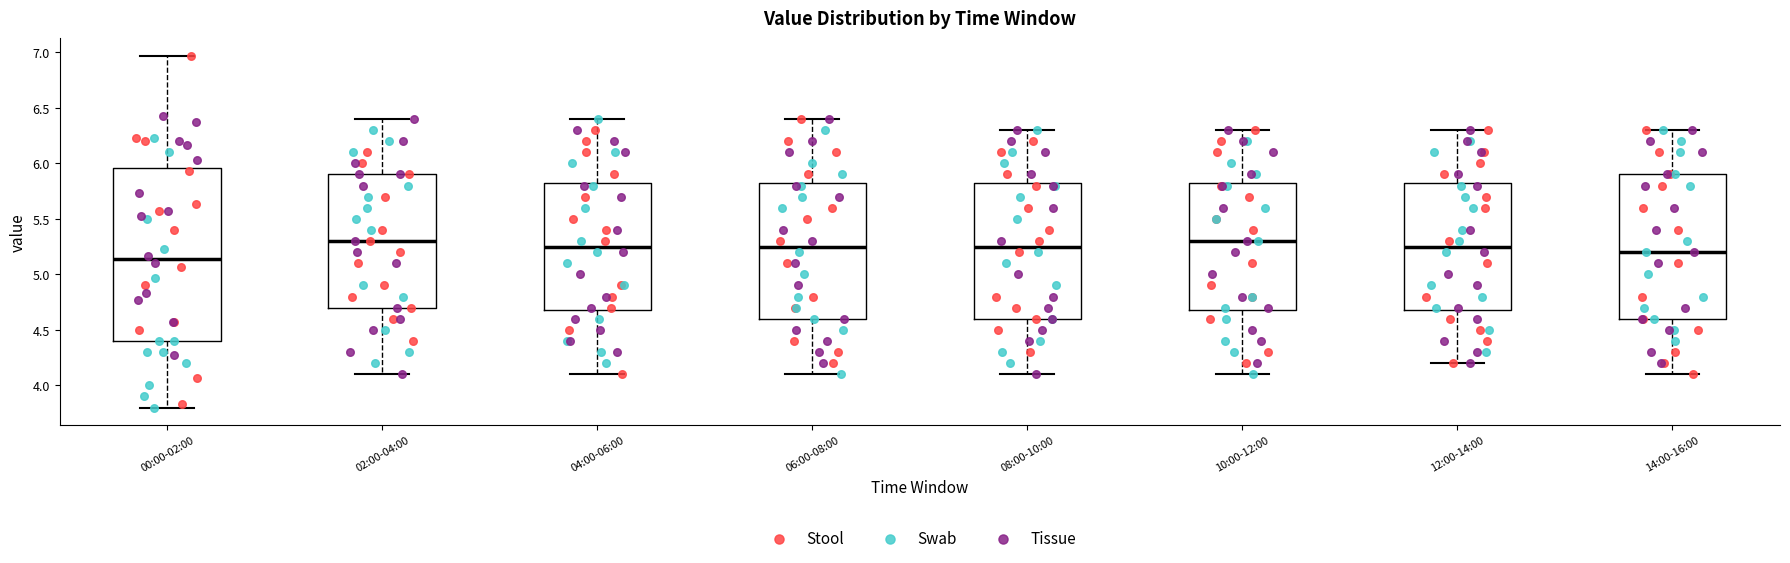

Reading left to right, read every box against the y-axis: the position of its median line, the range the box covers, and the ends of its whiskers. The values are not printed on the chart, so give them approximately, as read against the axis.

00:00-02:00: median 5.15, box 4.40 to 5.95, whiskers 3.80 to 6.95
02:00-04:00: median 5.30, box 4.70 to 5.90, whiskers 4.10 to 6.40
04:00-06:00: median 5.25, box 4.70 to 5.85, whiskers 4.10 to 6.40
06:00-08:00: median 5.25, box 4.60 to 5.85, whiskers 4.10 to 6.40
08:00-10:00: median 5.25, box 4.60 to 5.85, whiskers 4.10 to 6.30
10:00-12:00: median 5.30, box 4.70 to 5.85, whiskers 4.10 to 6.30
12:00-14:00: median 5.25, box 4.70 to 5.85, whiskers 4.20 to 6.30
14:00-16:00: median 5.20, box 4.60 to 5.90, whiskers 4.10 to 6.30